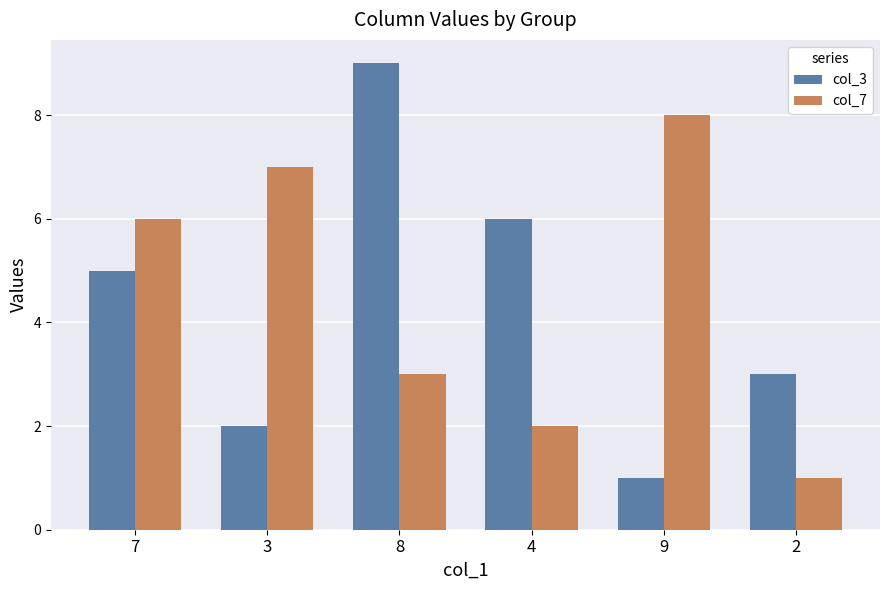

What is the sum of the col_3 values at 4 and 2?

9